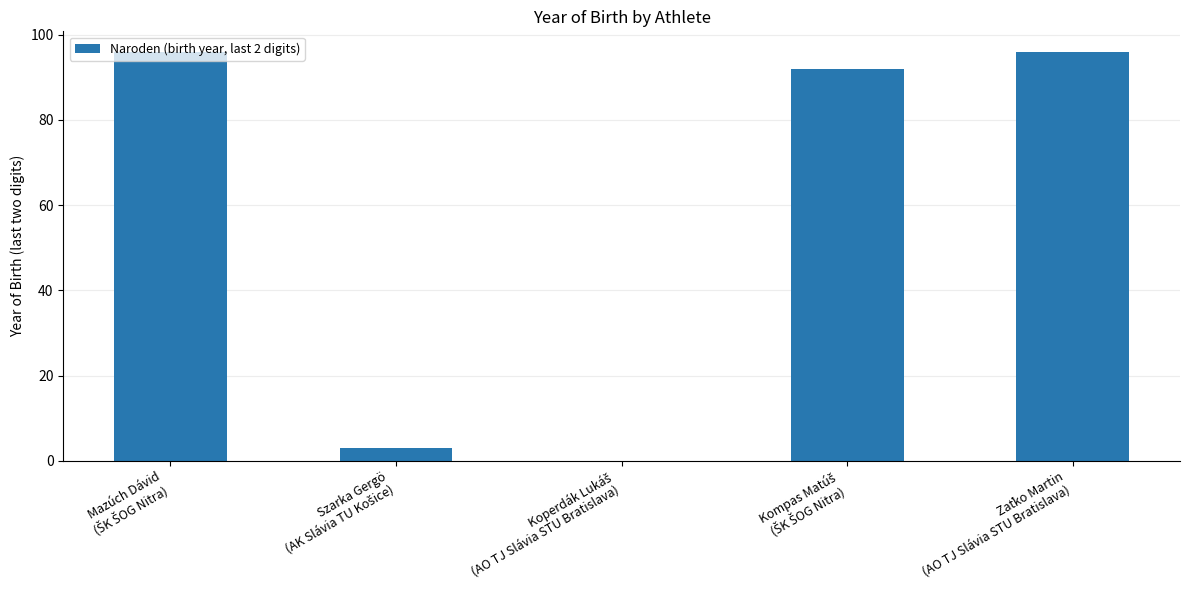

What is the greatest value displayed?

96